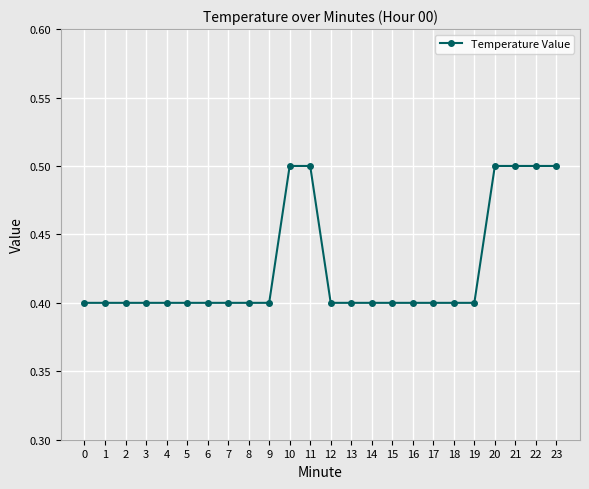

Read the value at 0.

0.4